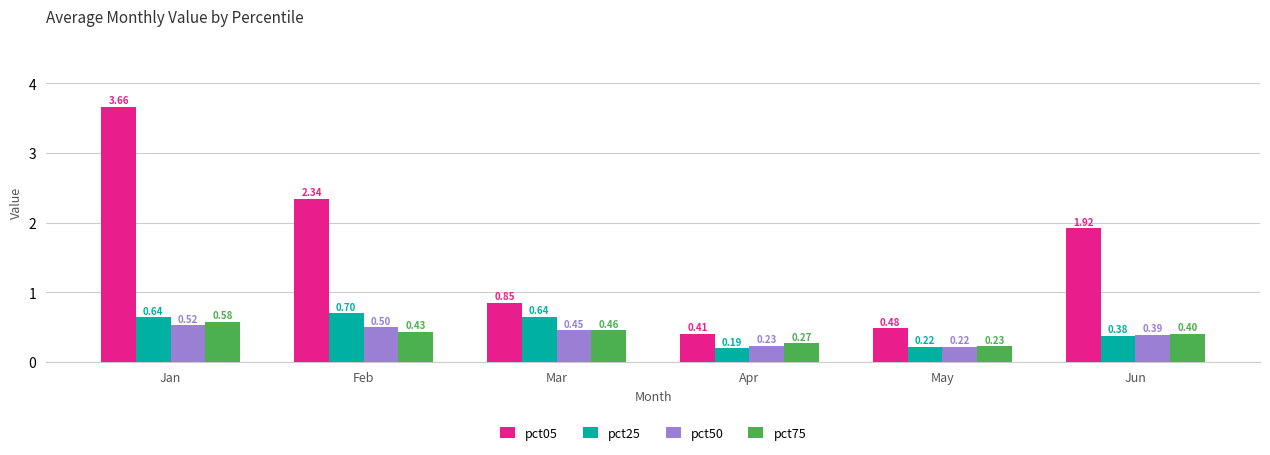

What are all the series names shown in the legend?

pct05, pct25, pct50, pct75